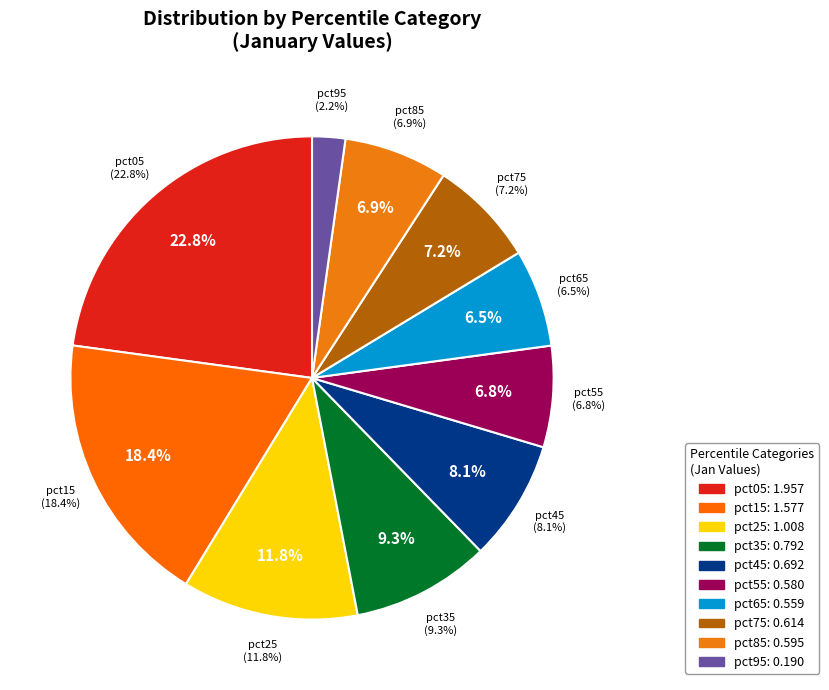

To the nearest percent, what is the difference between the largest and smallest slice percentages?

21%